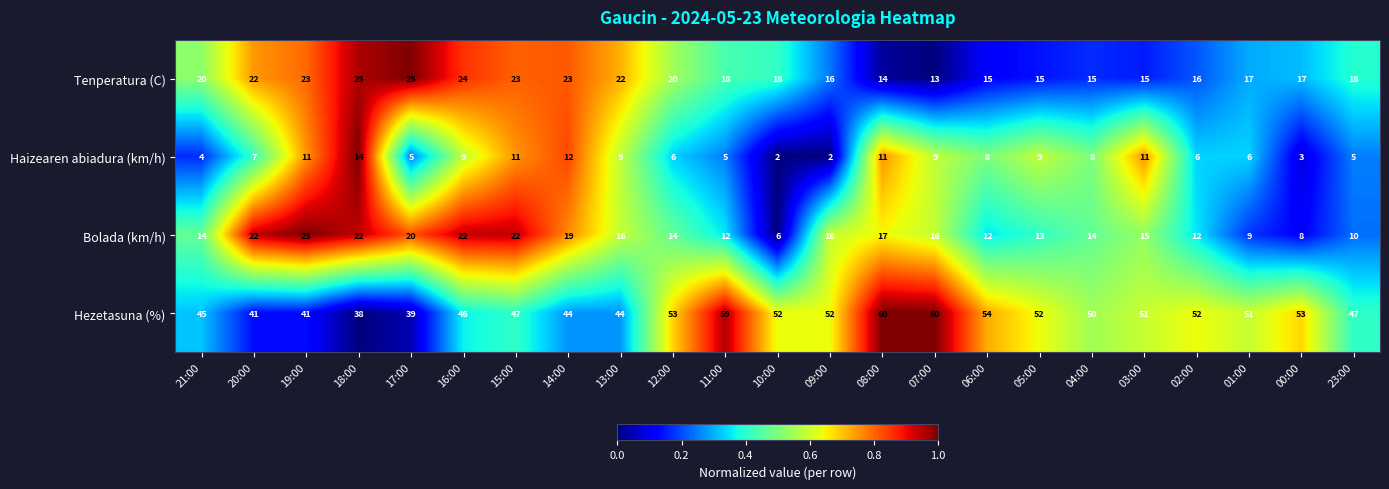

How many categories are shown in the chart?

23